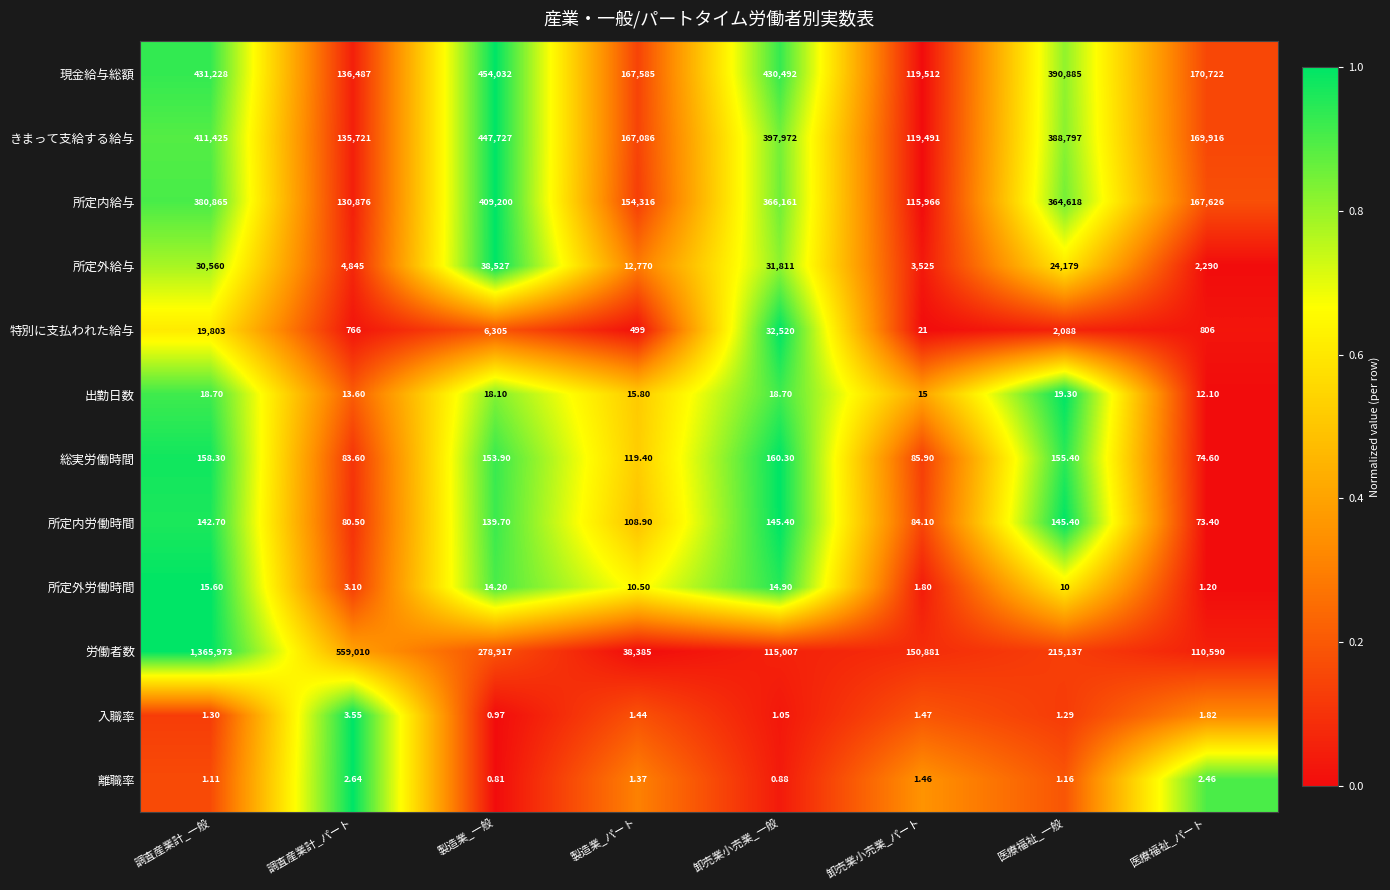

Rank the series by their maximum value, from highest to lowest.

労働者数, 現金給与総額, きまって支給する給与, 所定内給与, 所定外給与, 特別に支払われた給与, 総実労働時間, 所定内労働時間, 出勤日数, 所定外労働時間, 入職率, 離職率